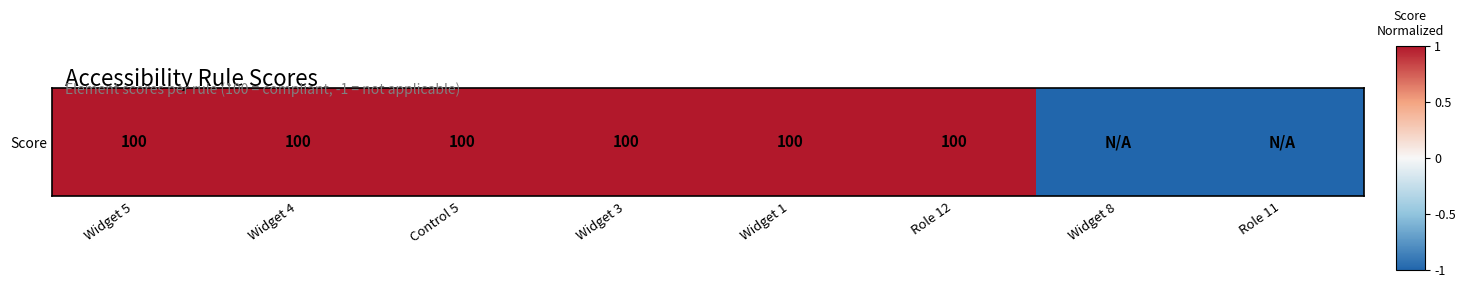

What is the greatest value displayed?

1